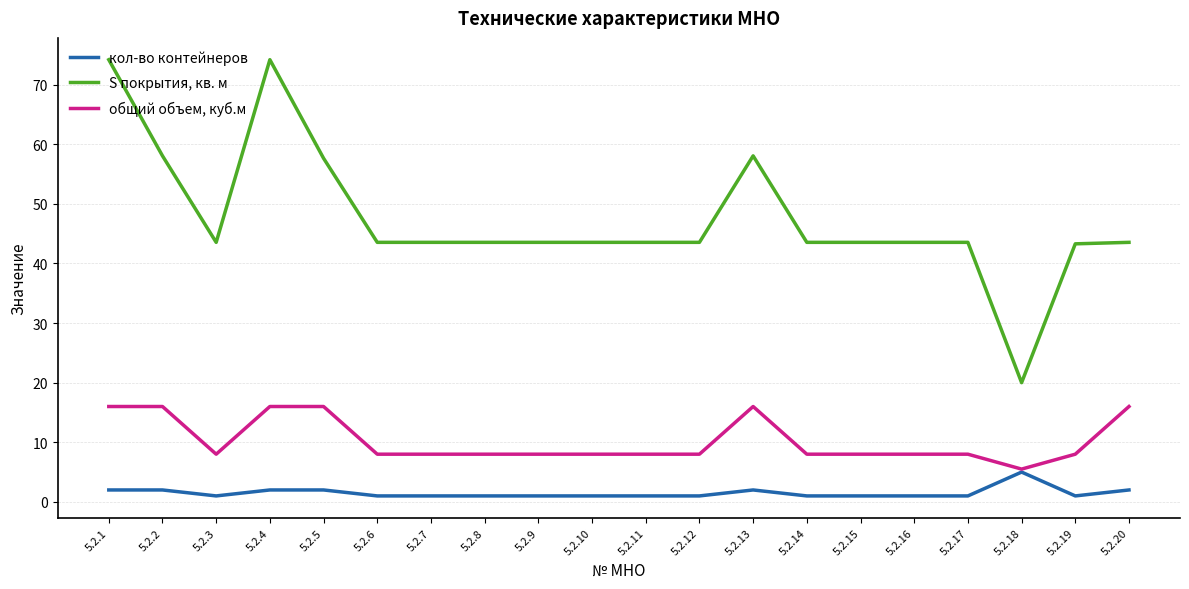

Which series has the widest spread of values?

S покрытия, кв. м